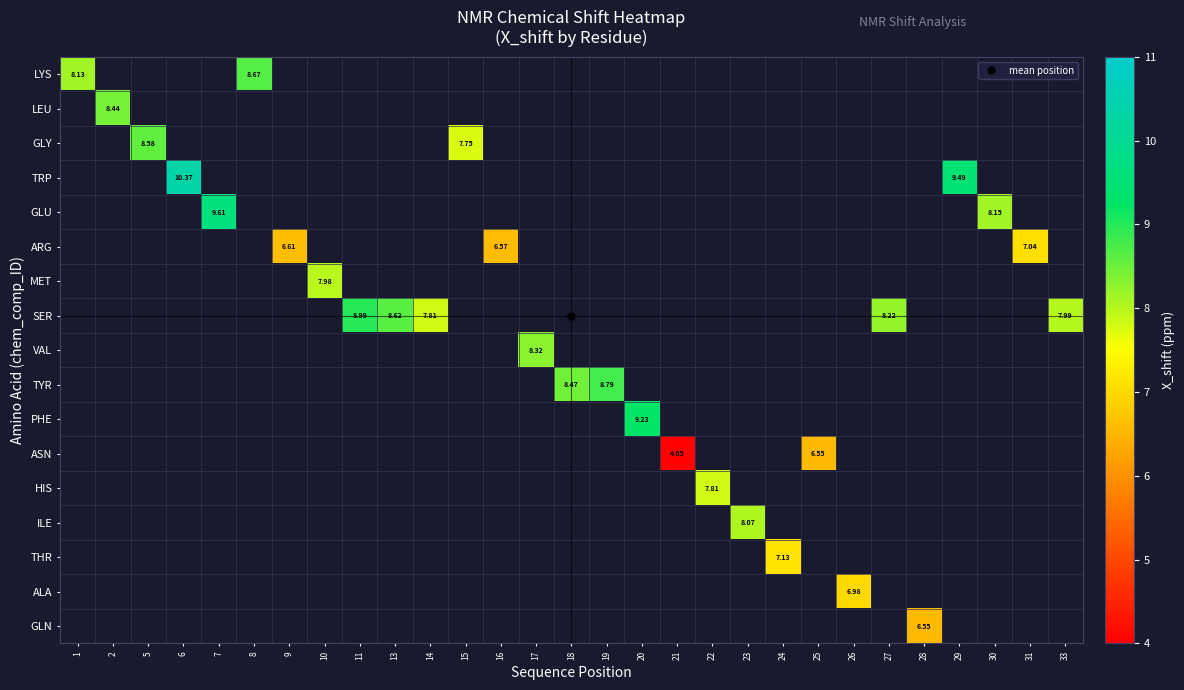

At how many categories does at least one series exceed 10?

1